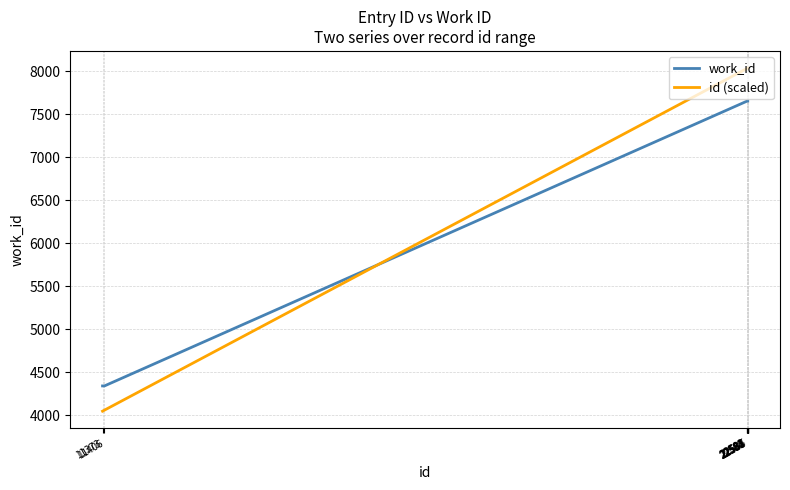

What is the difference between the highest and lowest values at 22586?

382.1